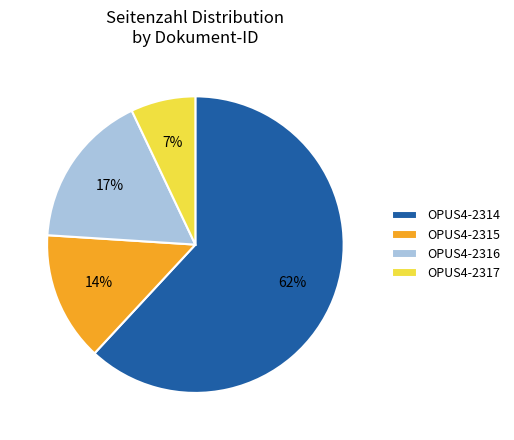

To the nearest percent, what is the difference between the largest and smallest slice percentages?

55%